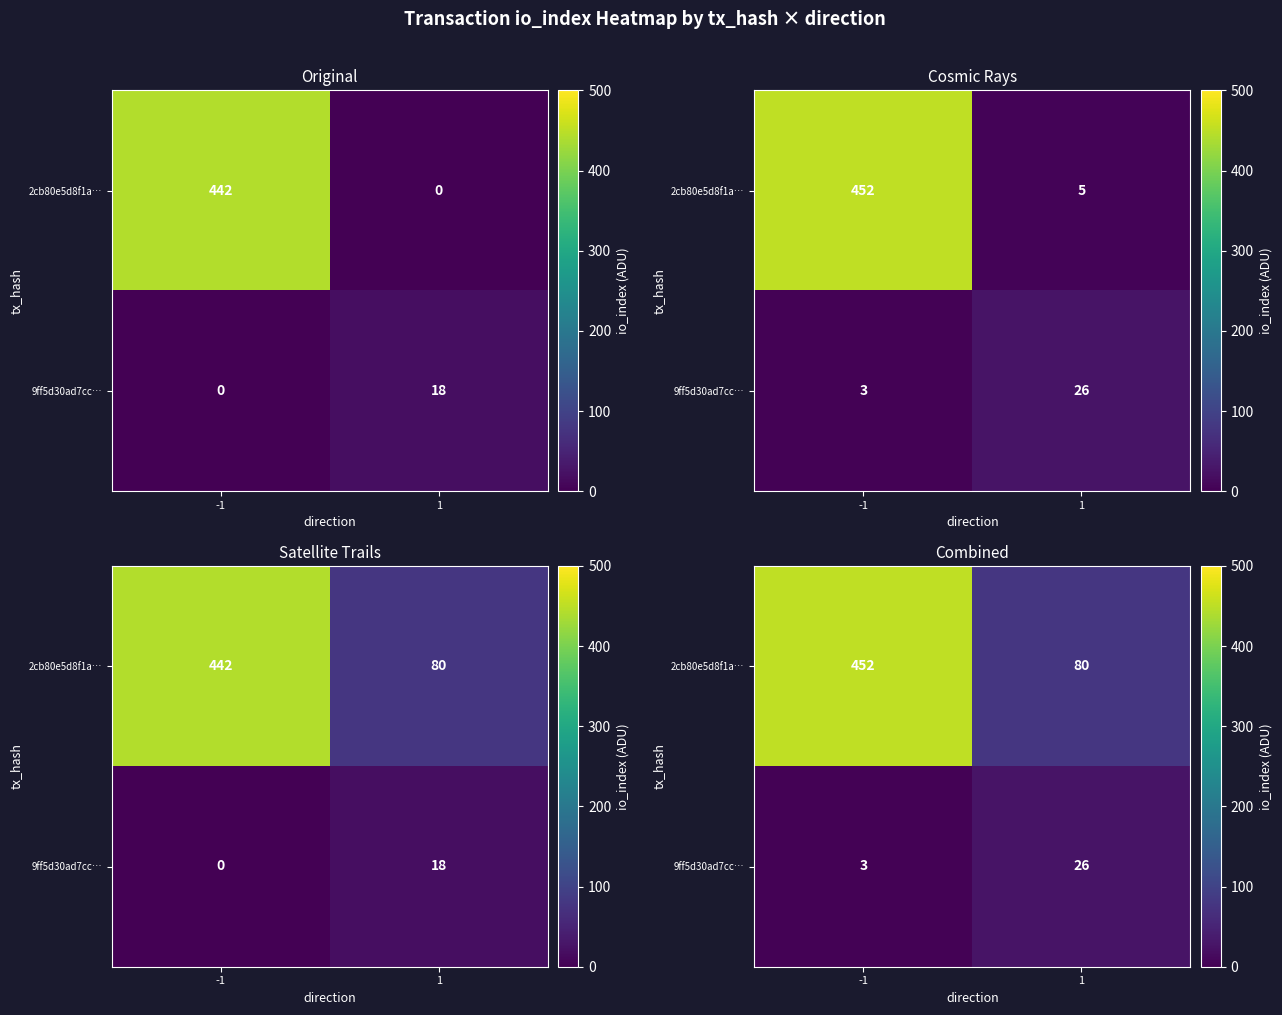

At which category is the sum across all series the highest?

-1